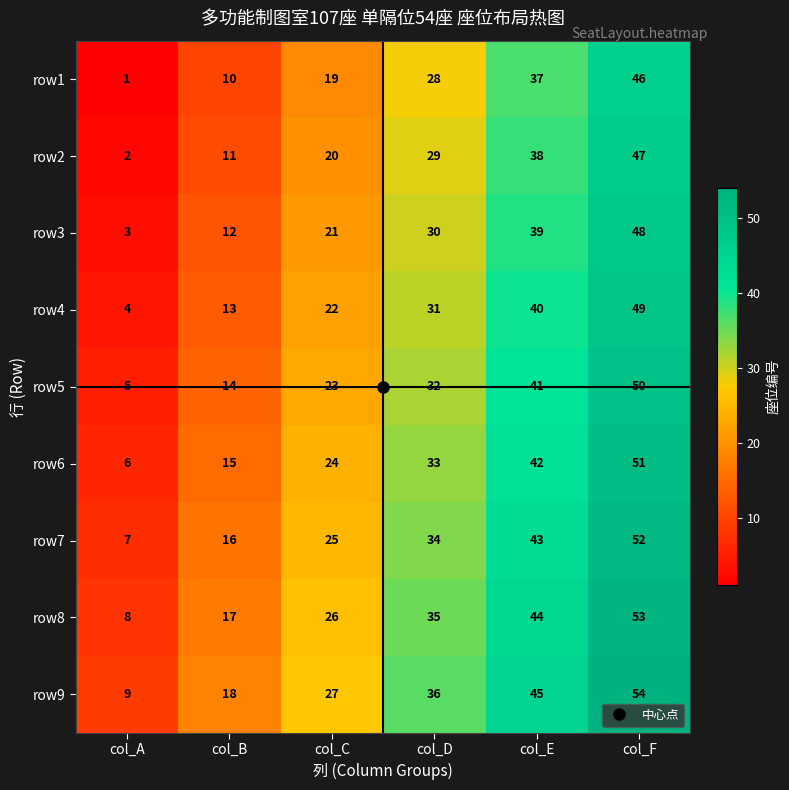

How many categories are shown in the chart?

6